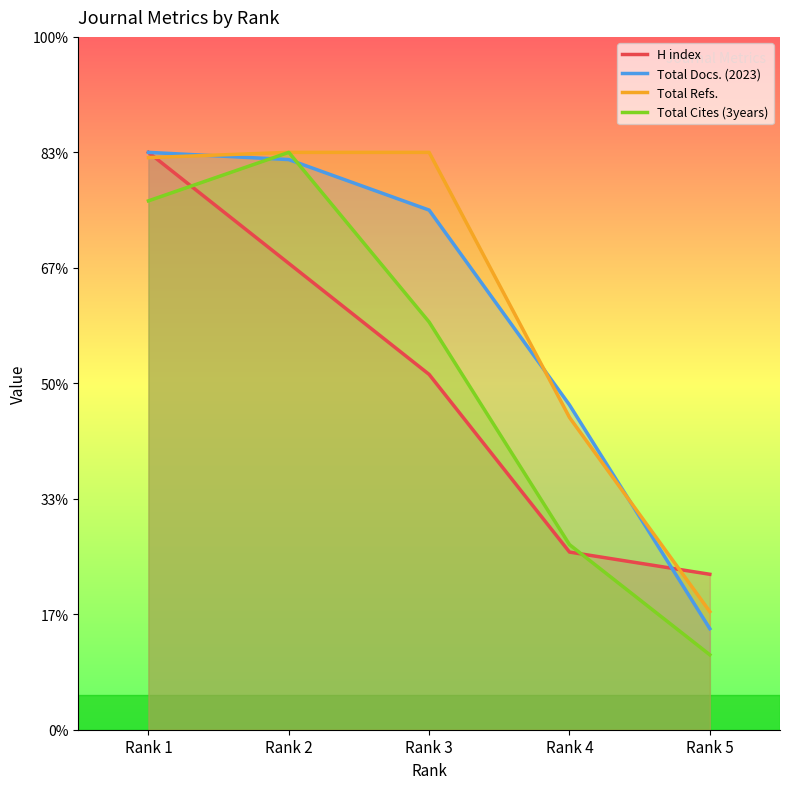

At which label does Total Cites (3years) first exceed 176?

Rank 1